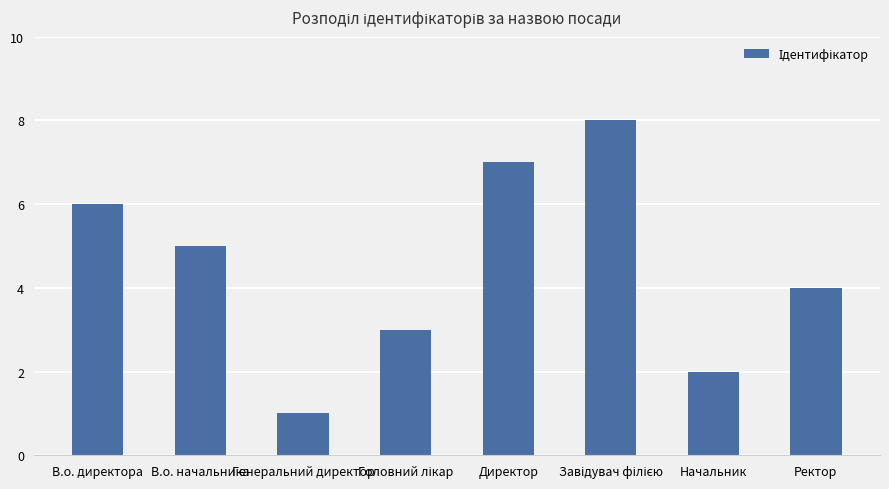

What is the label of the 1st bar from the left?

В.о. директора